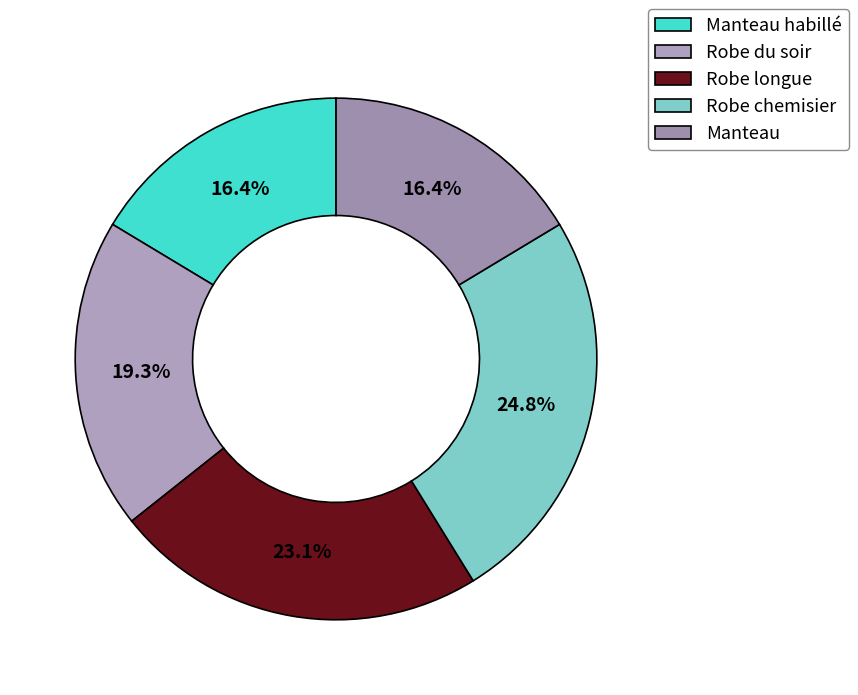

Does Manteau account for over 50% of the chart?

No